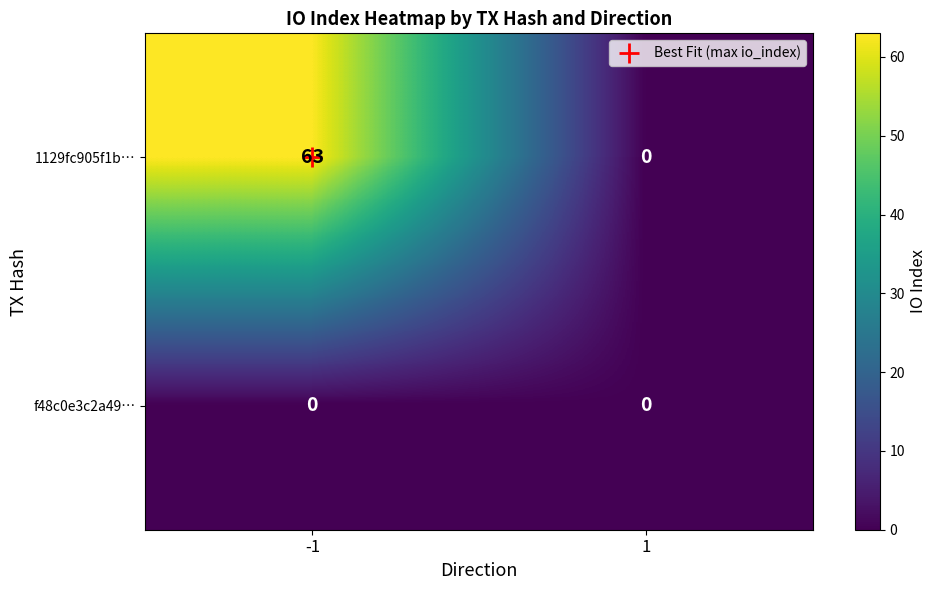

True or false: 1129fc905f1b… has a value of 35 at 1.

False